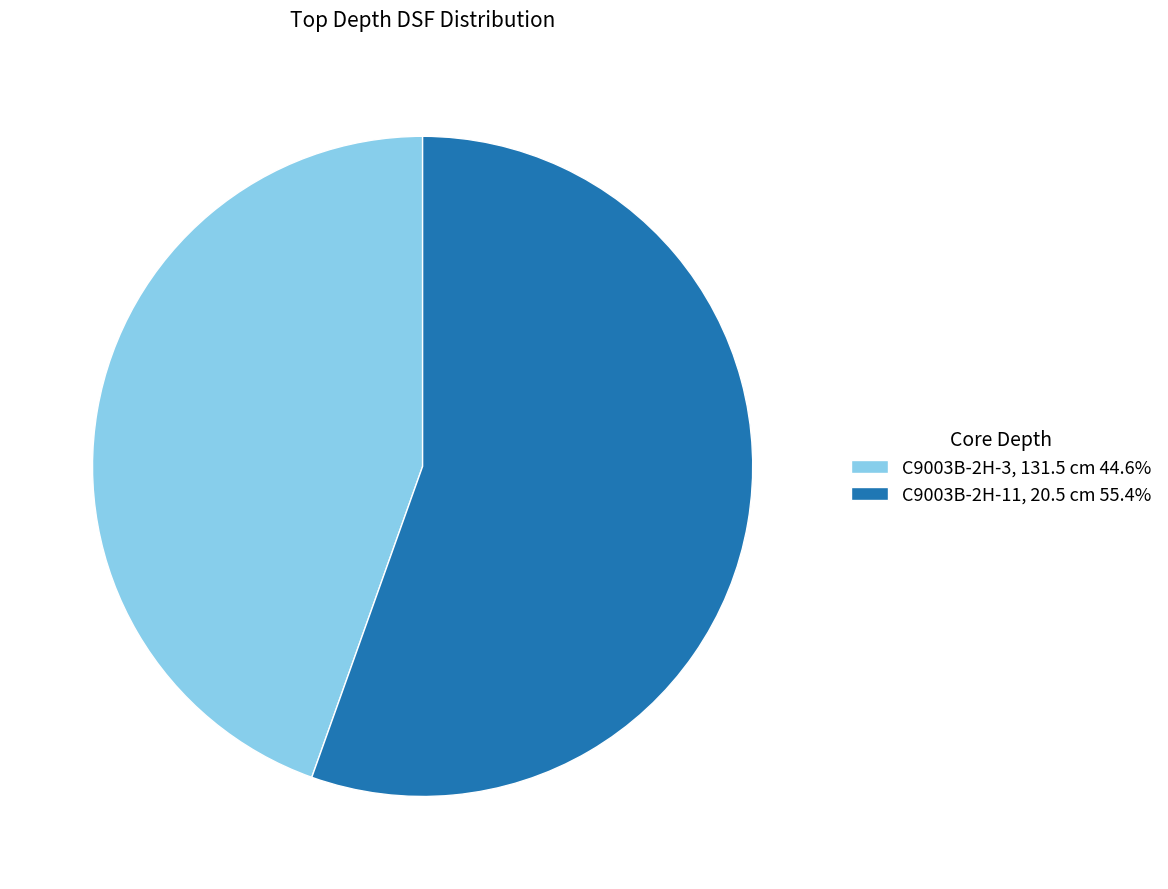

The C9003B-2H-3, 131.5 cm slice represents 39% of the pie. True or false?

False